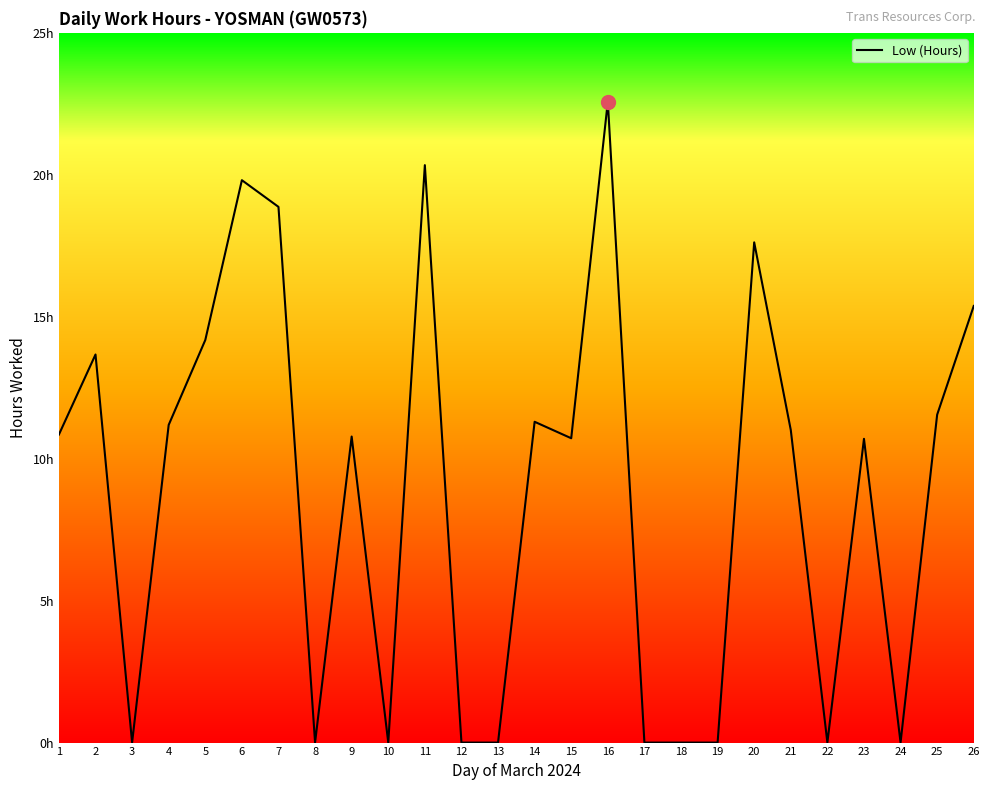

True or false: the data shows 17.4 at 4.

False